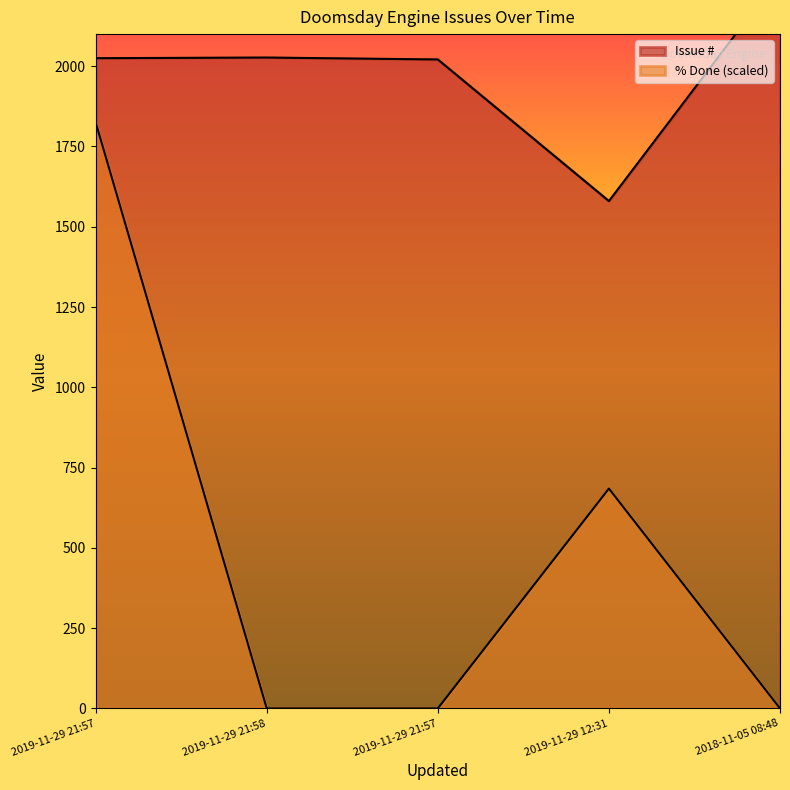

What is the value of the Issue # point at the 3rd from the left?

2025.0